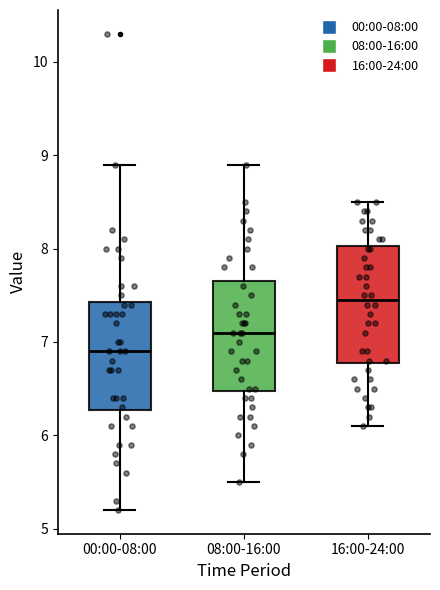

Where does the lower whisker of the box for 00:00-08:00 end on the y-axis? The values are not printed on the chart, so give them approximately, as read against the axis.

5.2